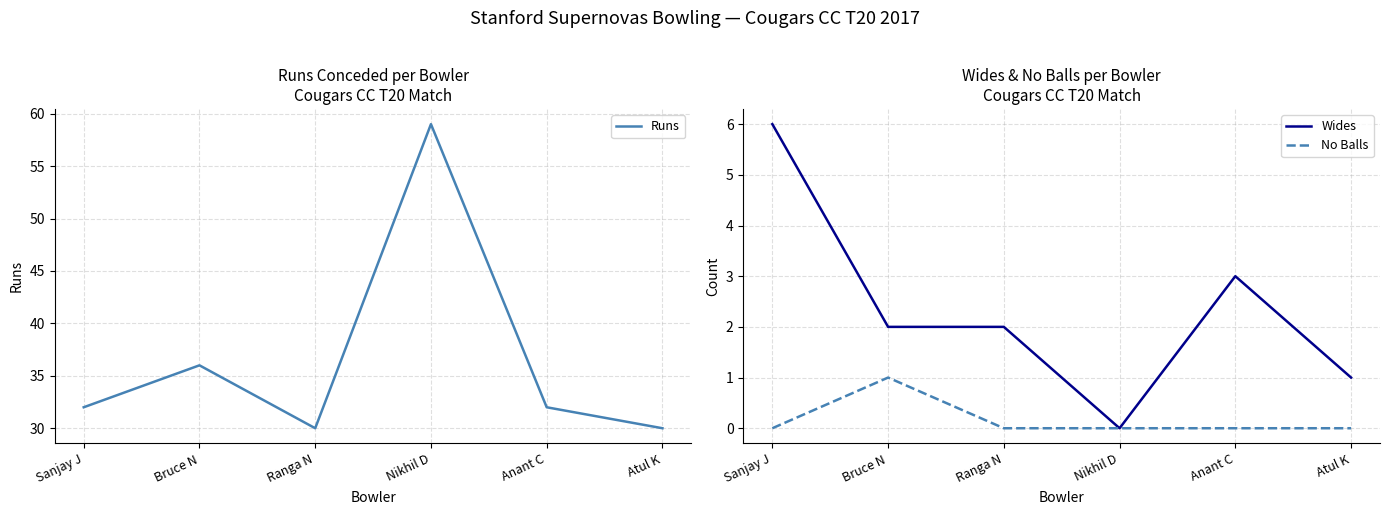

In Runs, how many points are higher than both neighbors (excluding endpoints)?

2